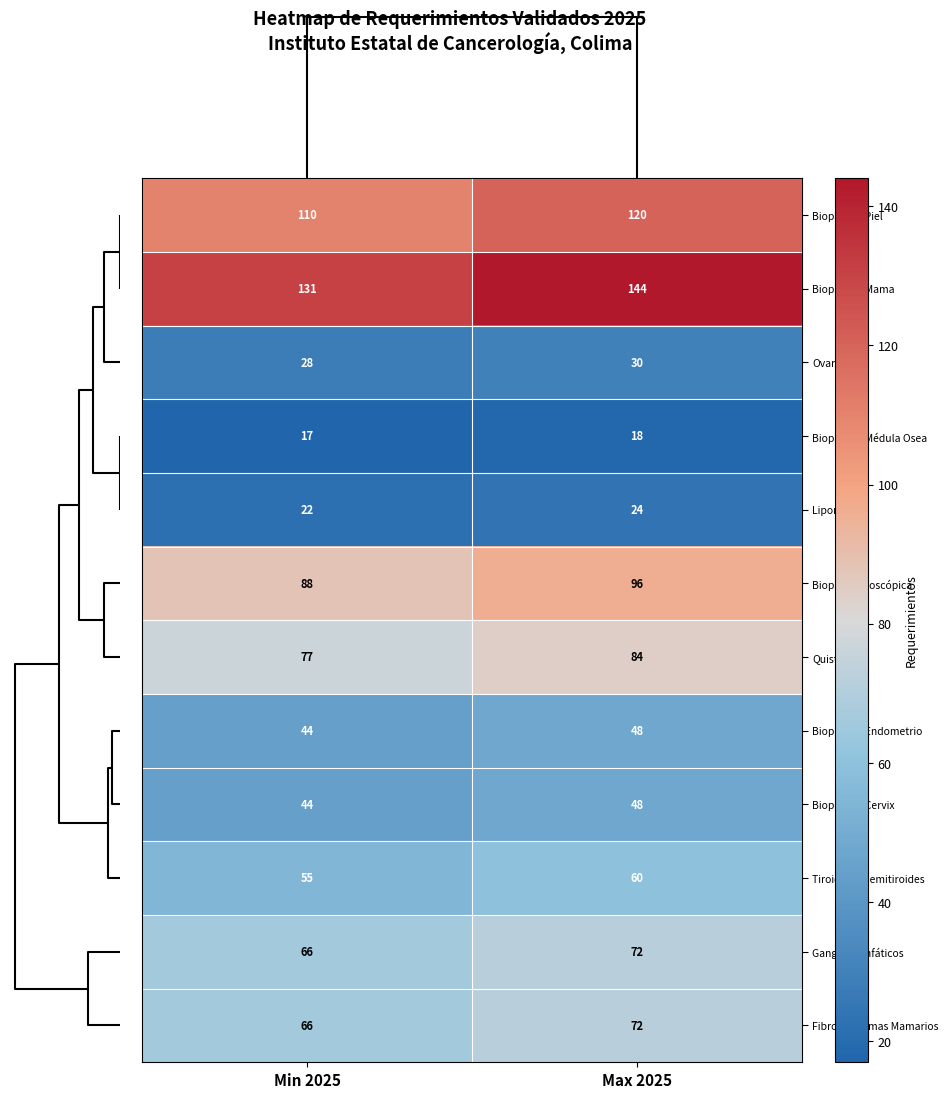

What is the average value of the Biopsia de Cervix series?

46